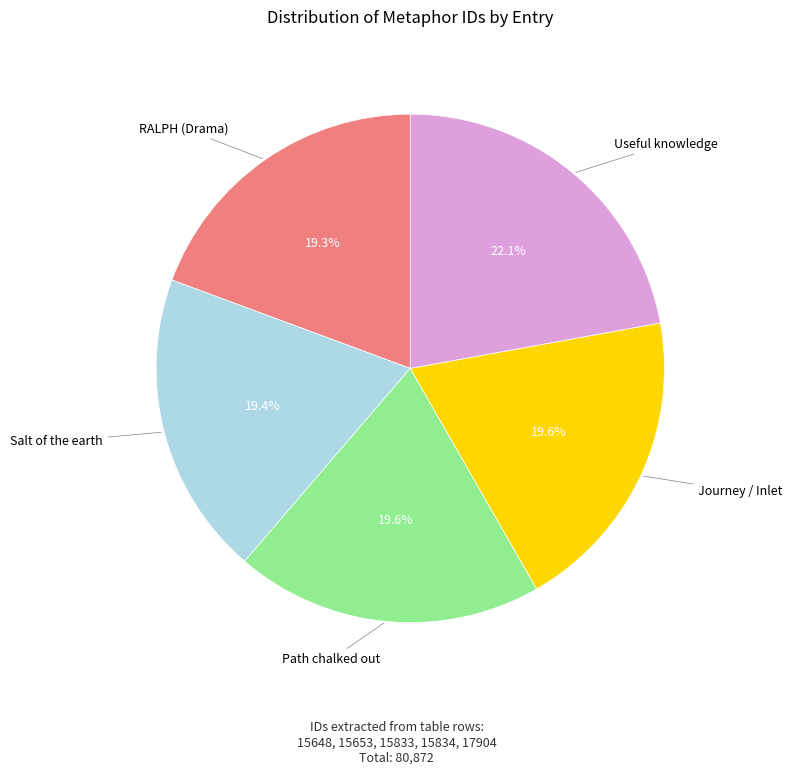

To the nearest percent, what is the average slice percentage?

20%